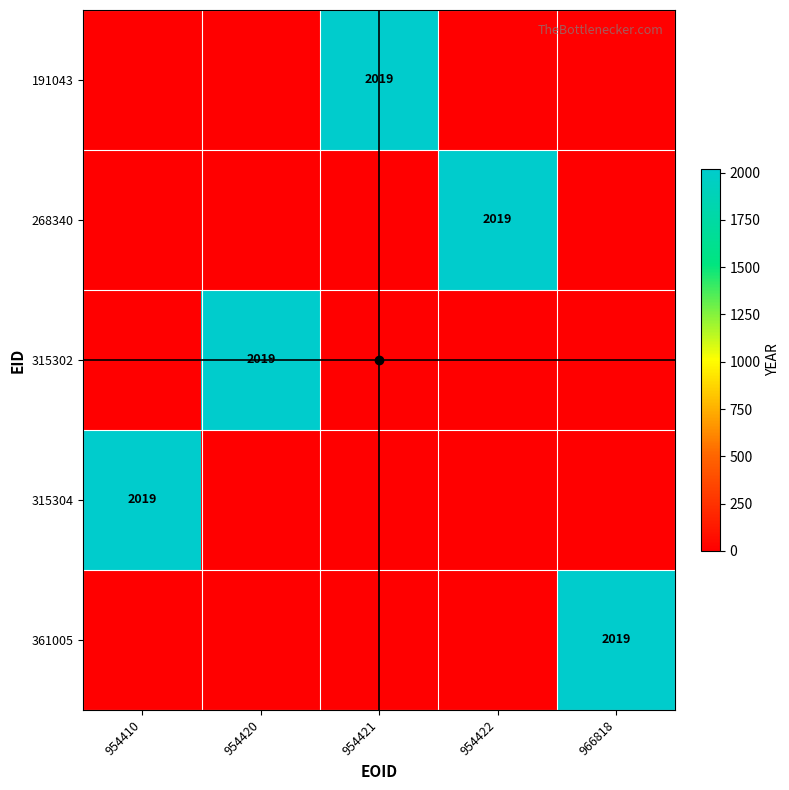

The 268340 series shows -855 at 954410. True or false?

False